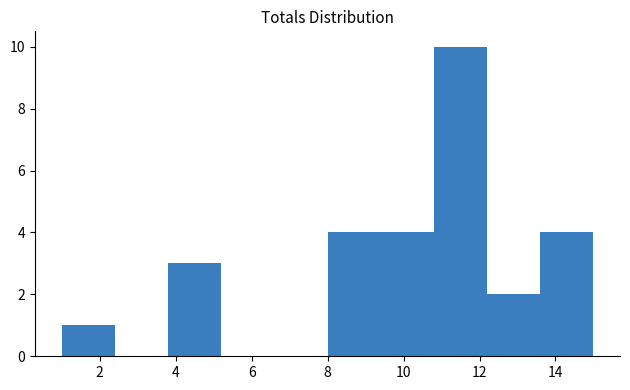

How tall is the bar that spans 1.0 to 2.4 on the x-axis? The values are not printed on the chart, so give them approximately, as read against the axis.

1